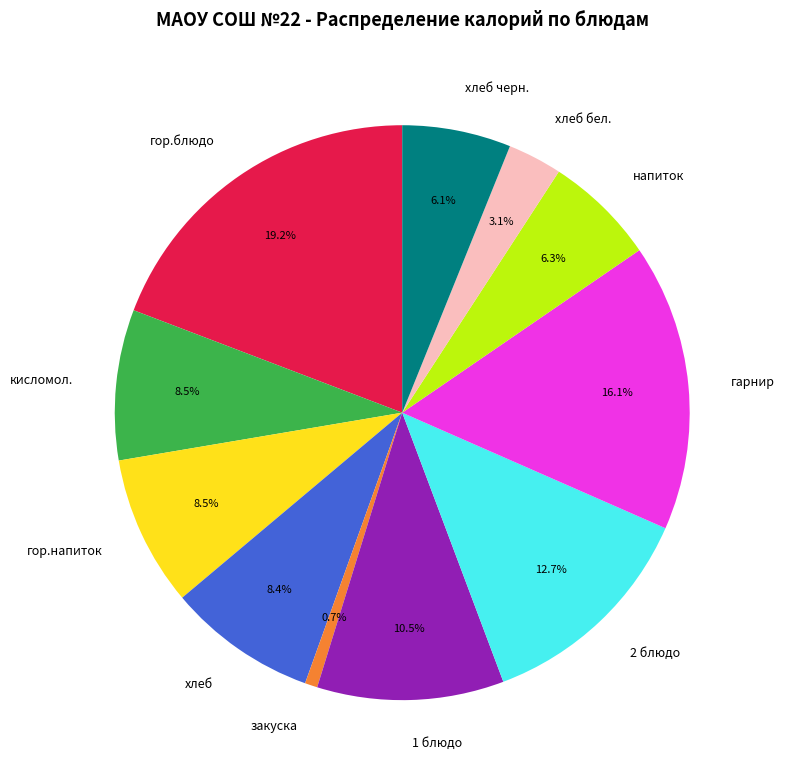

What percentage is the 2 блюдо slice, to the nearest percent?

13%